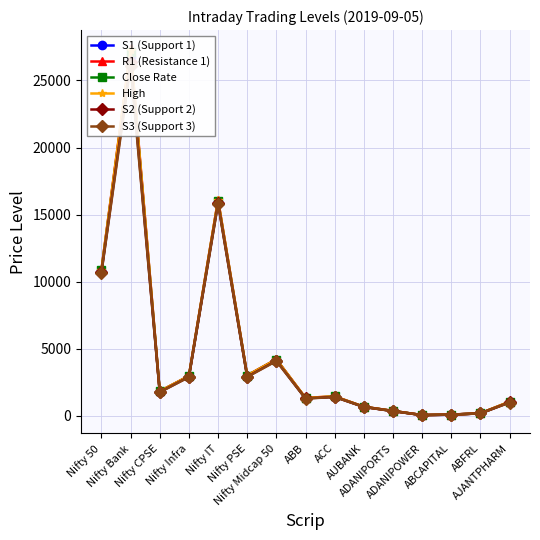

At ABB, list the series in order from smallest to largest.

S3 (Support 3), S2 (Support 2), S1 (Support 1), Close Rate, R1 (Resistance 1), High